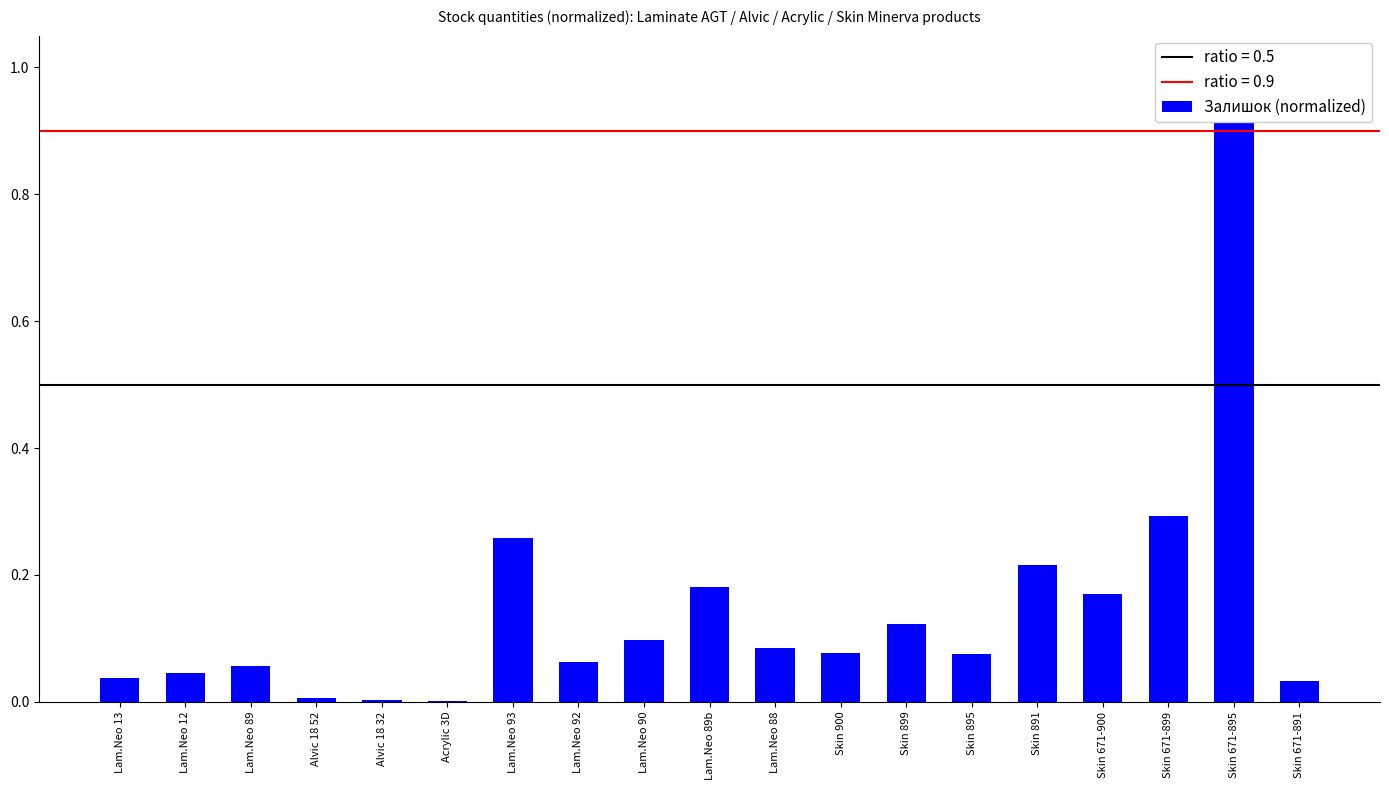

What is the maximum value shown in the chart?

1.0